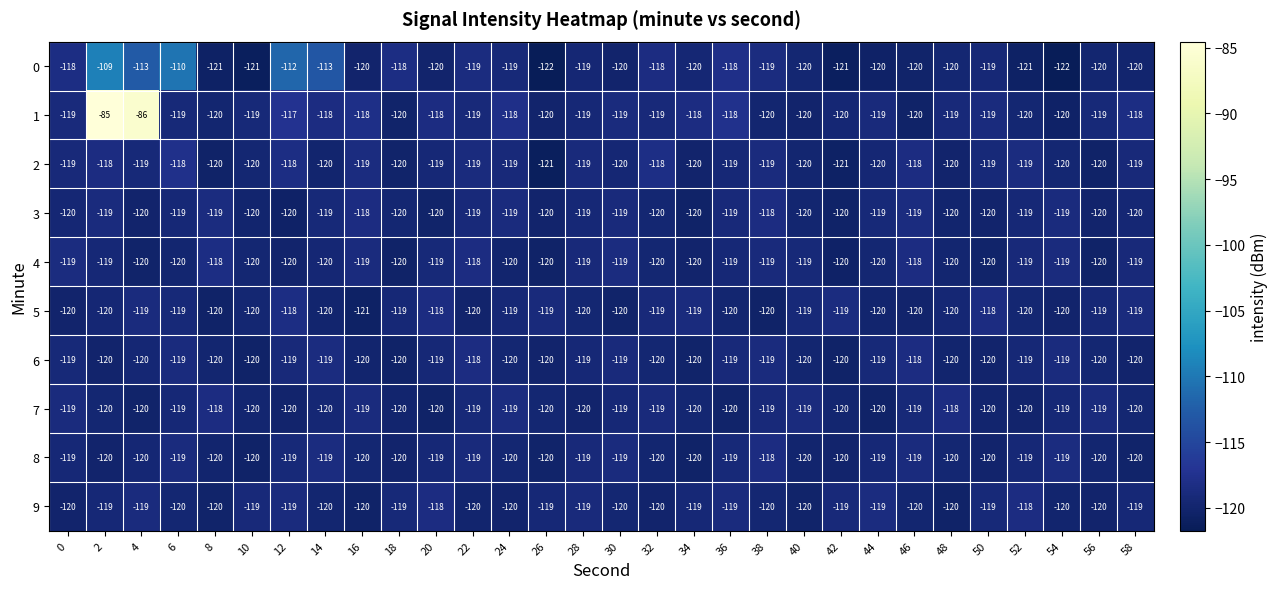

What is the lowest value of the 7 series?

-120